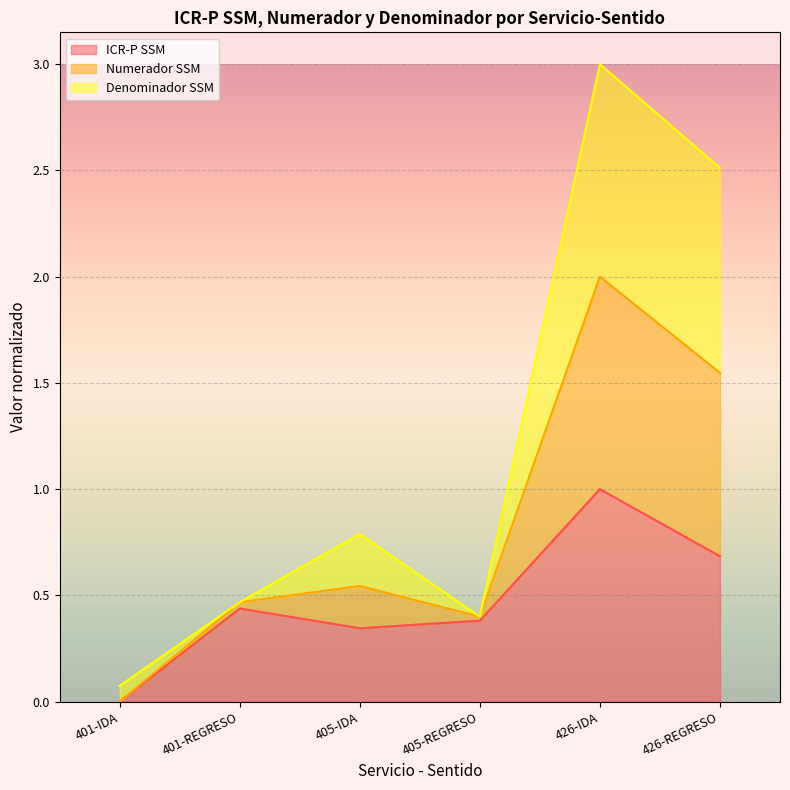

Where is the first local minimum for ICR-P SSM?

405-IDA